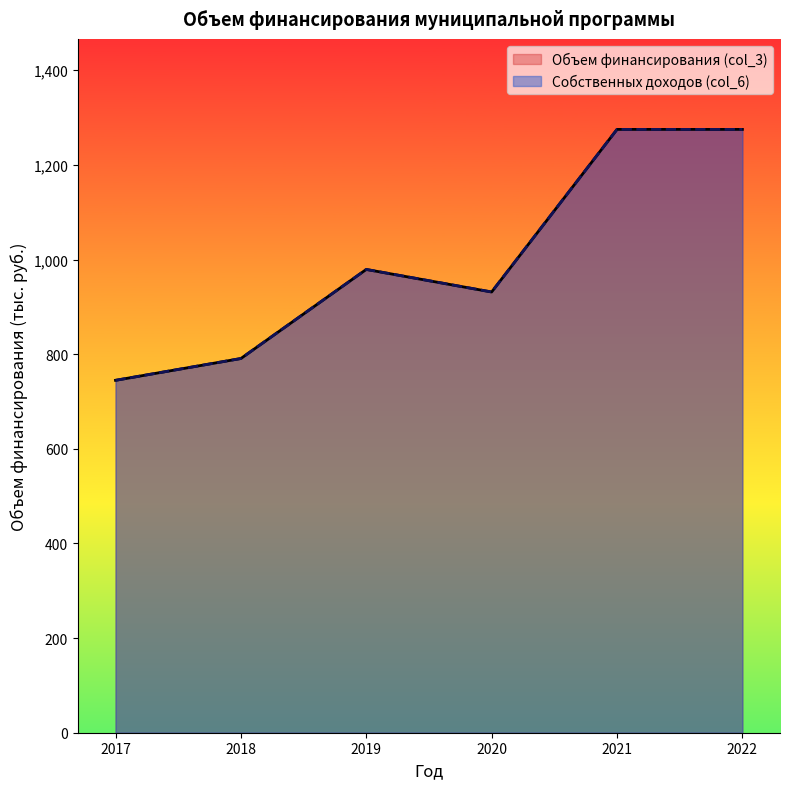

Is the value of Объем финансирования (col_3) at 2020 greater than the value of Собственных доходов (col_6) at 2017?

Yes